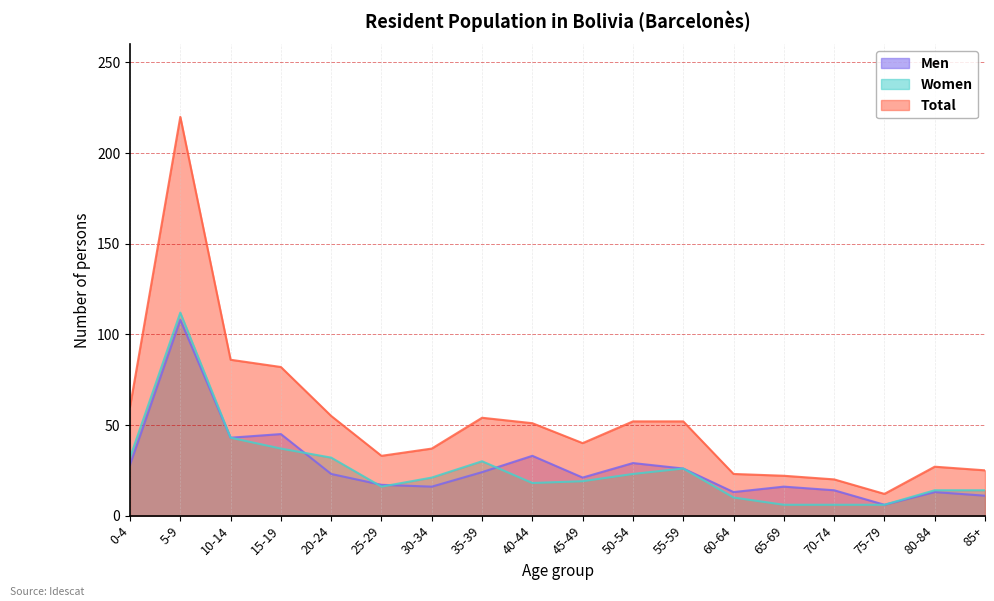

How many lines are shown in the chart?

3